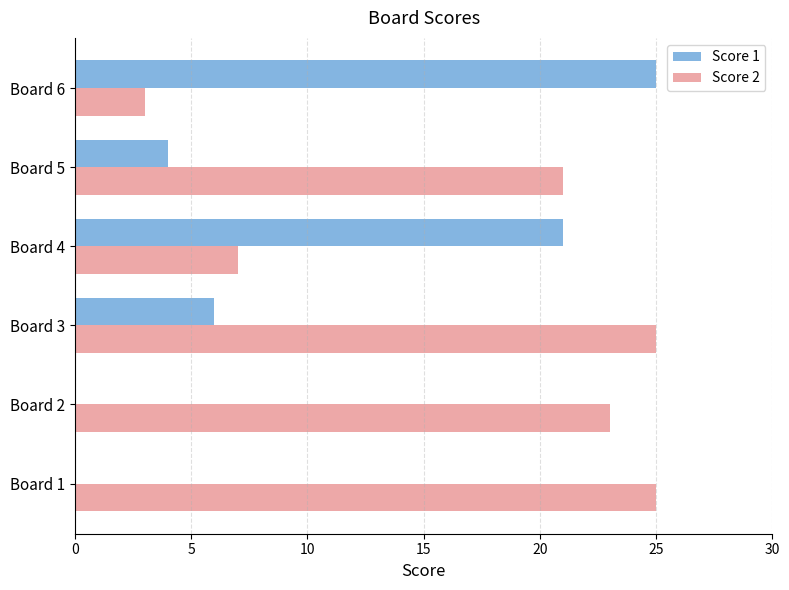

The Score 2 series shows 21 at Board 5. True or false?

True